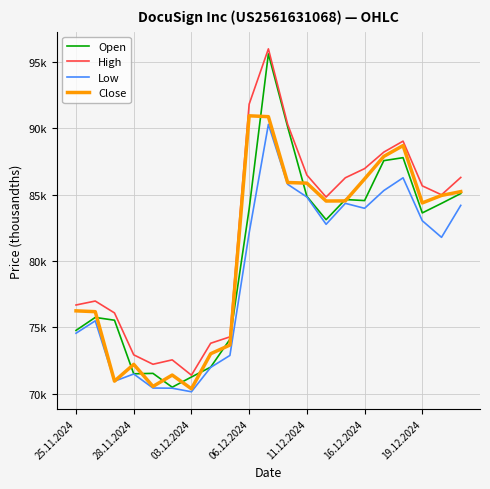

What are all the series names shown in the legend?

Open, High, Low, Close